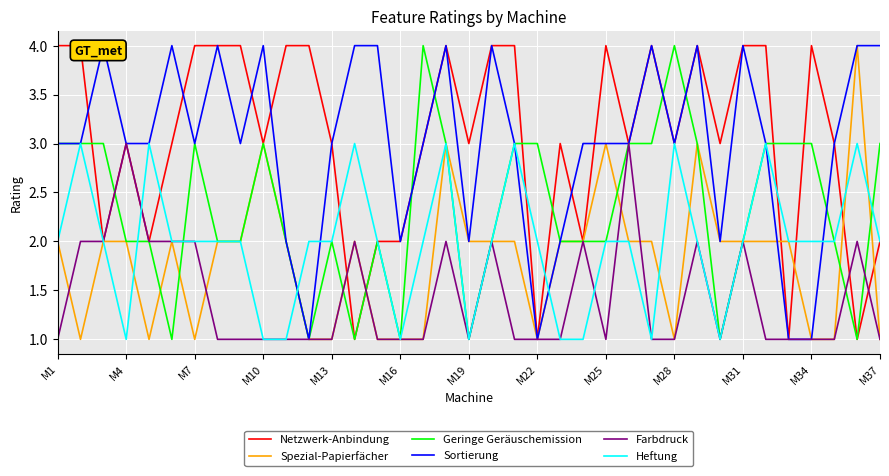

What is the sum of the Sortierung values at 29 and 35?

6